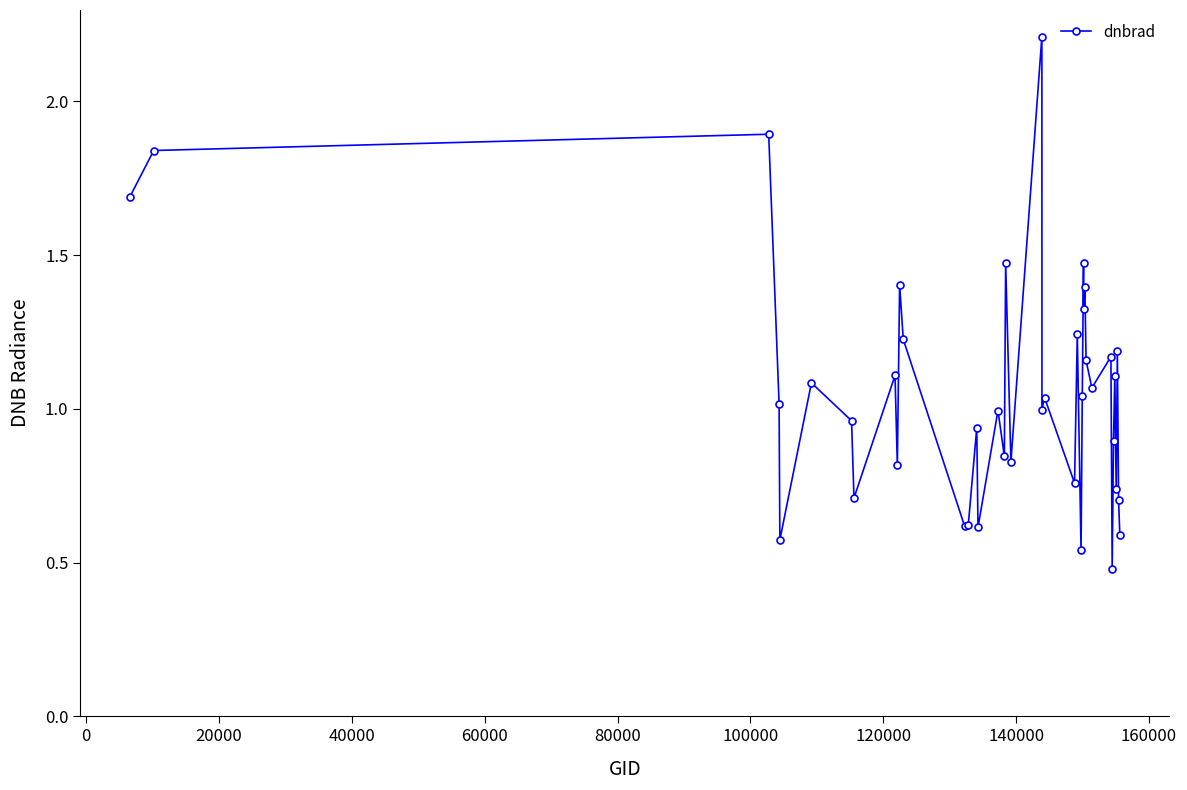

What is the greatest value displayed?

2.2